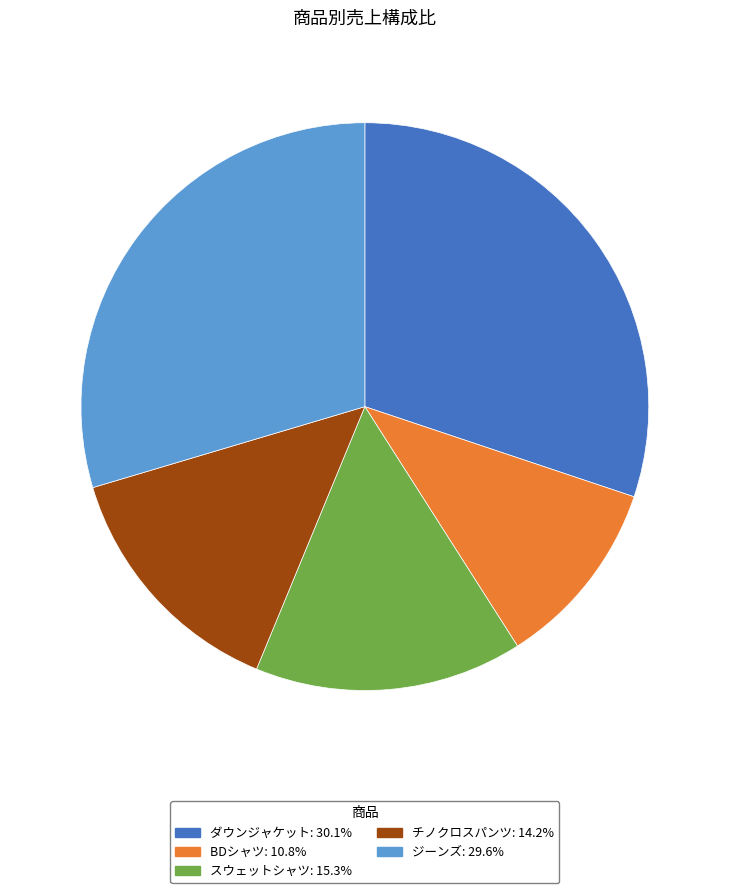

Is there any slice that represents more than half of the pie?

No